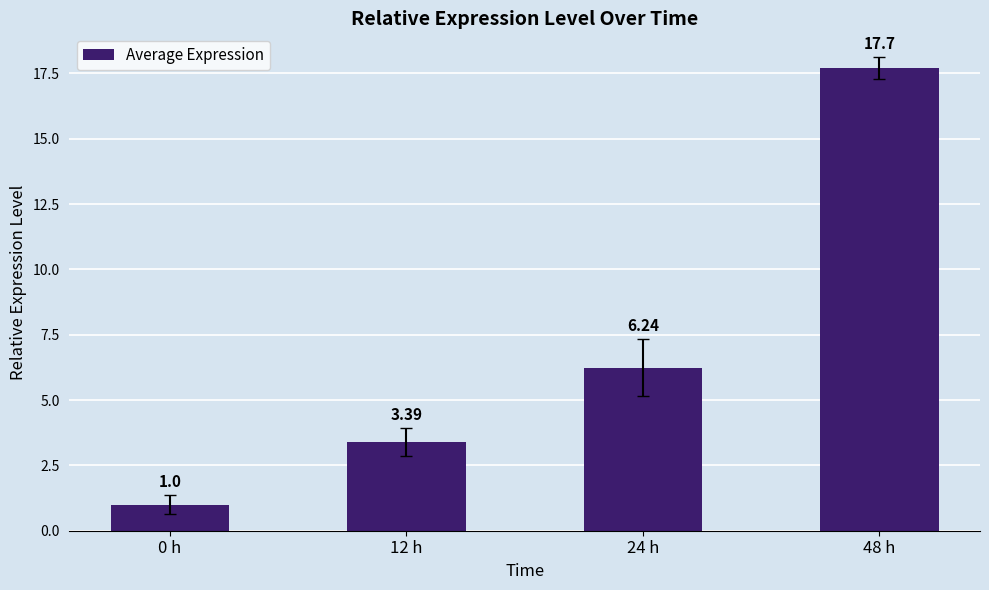

List the labels in order of value, smallest first.

0 h, 12 h, 24 h, 48 h